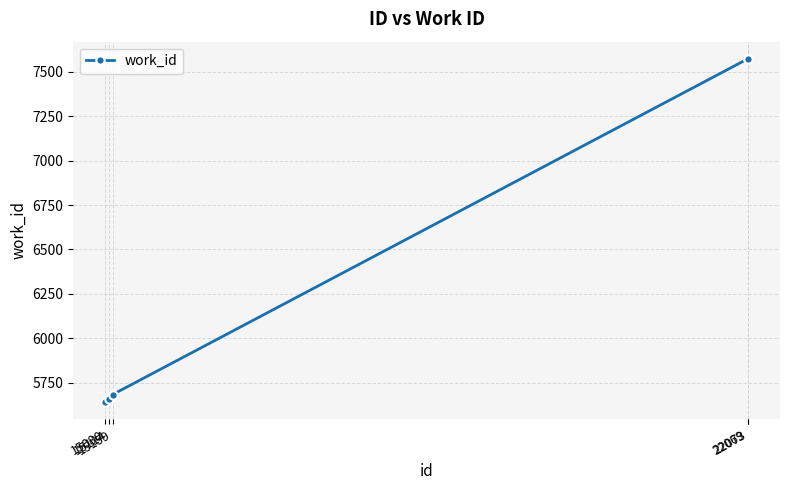

Which has a higher value, 15080 or 22069?

22069